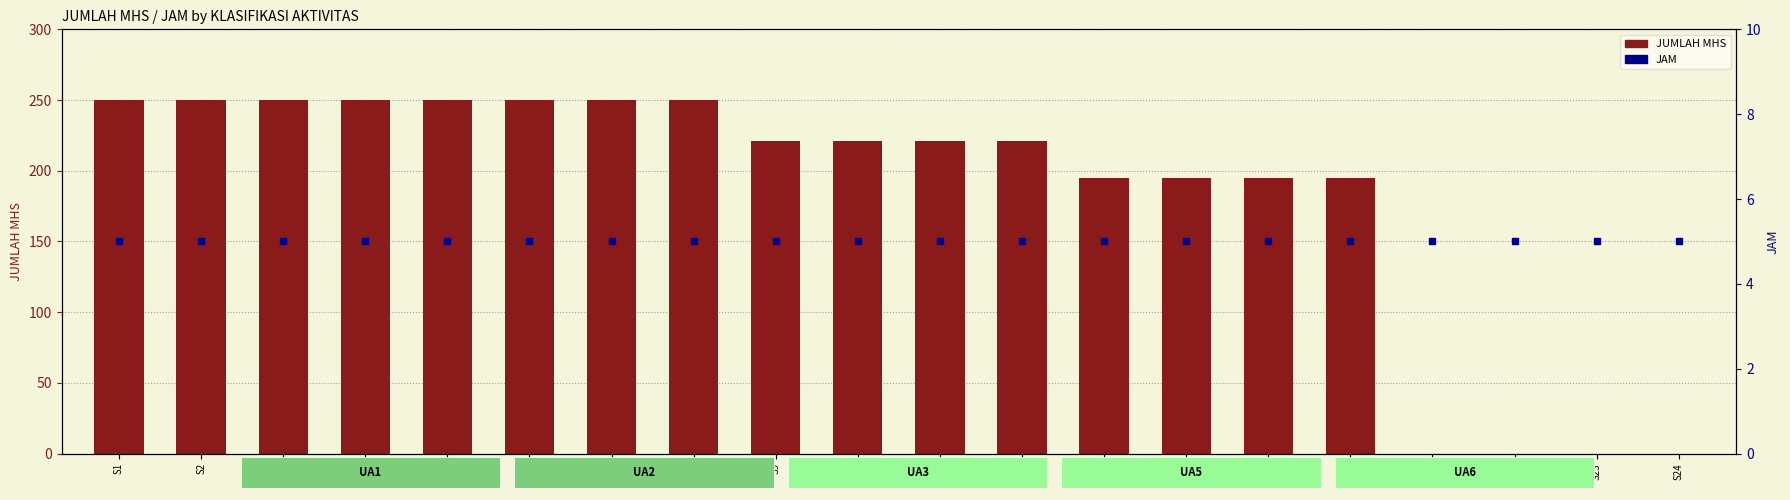

Rank the categories by JAM value from lowest to highest.

S1, S2, S3, S4, S5, S6, S7, S8, S9, S10, S11, S12, S17, S18, S19, S20, S21, S22, S23, S24